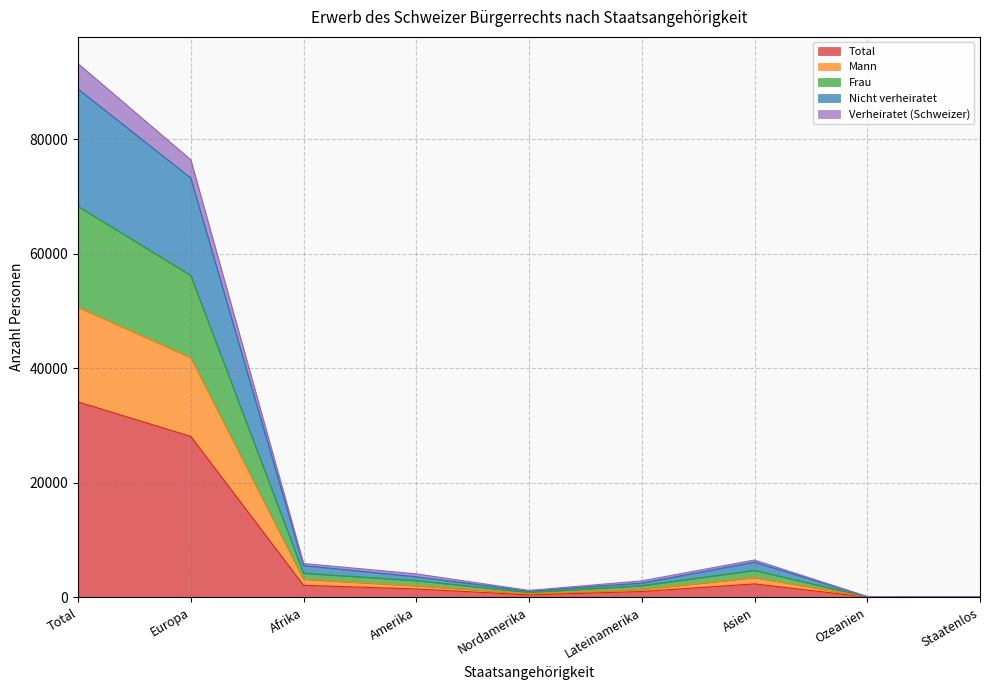

Does the chart display data point markers on the line(s)?

No